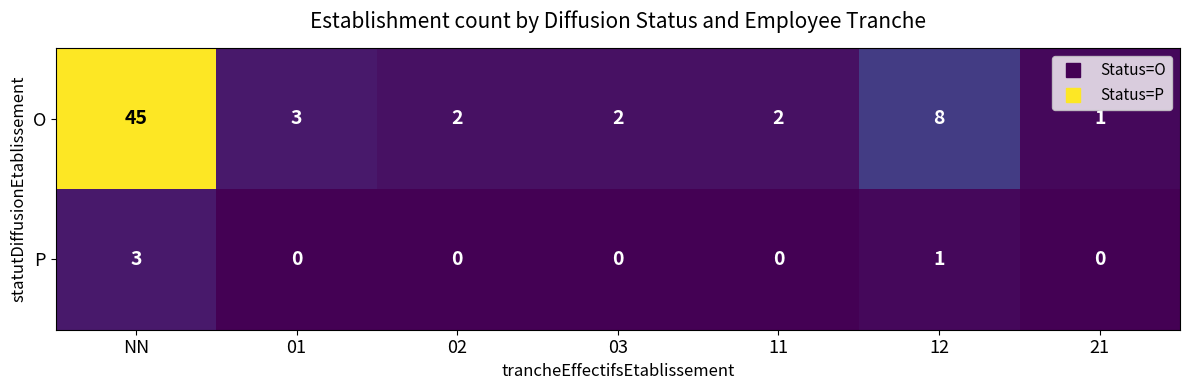

True or false: P has a value of 2 at 11.

False